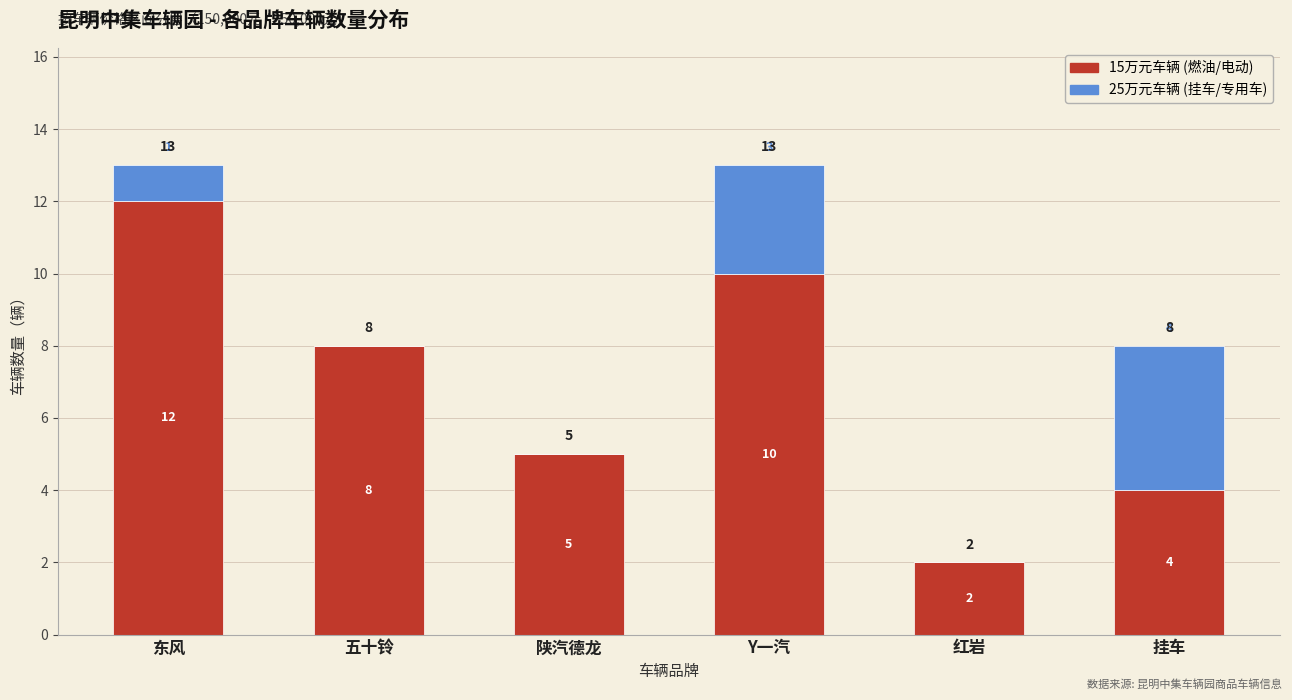

What is the total value across all series at Y一汽?

13